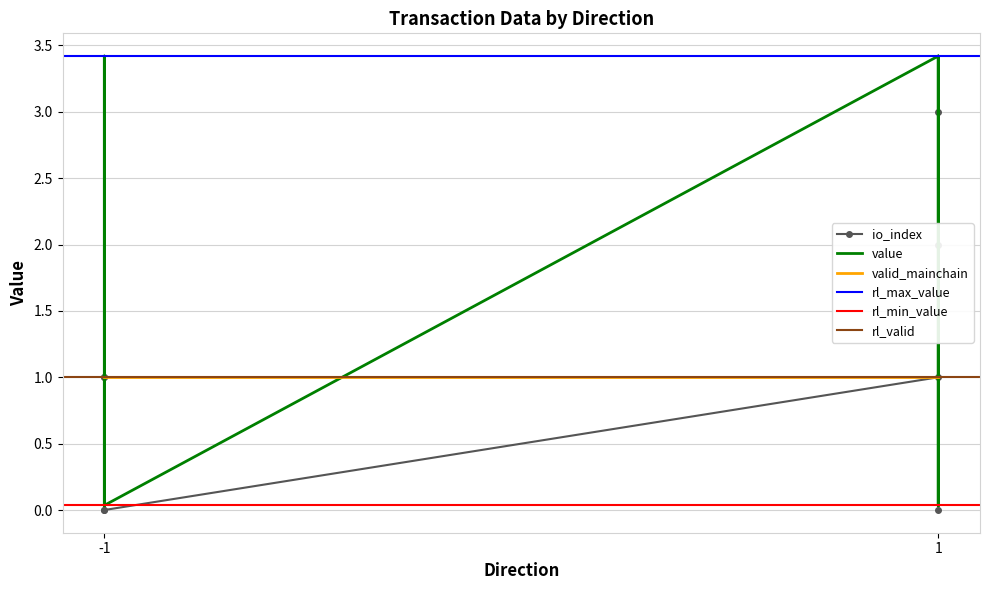

In value, how many points are lower than both neighbors (excluding endpoints)?

2